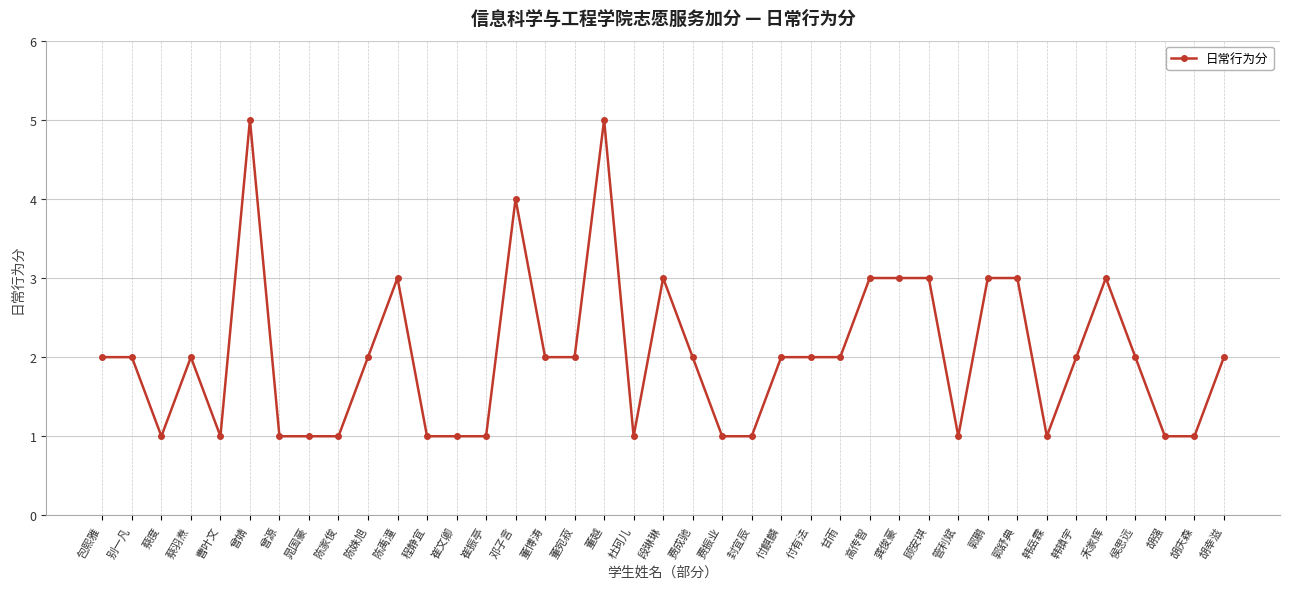

True or false: the data has more than 1 interior local peaks.

True